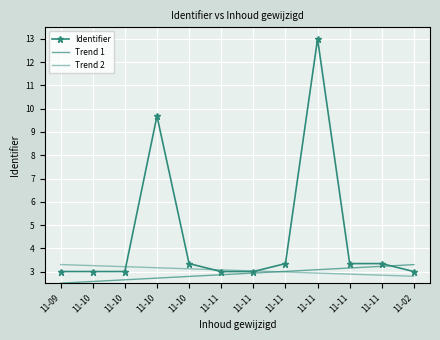

How many intersections are there between Identifier and Trend 1?

1